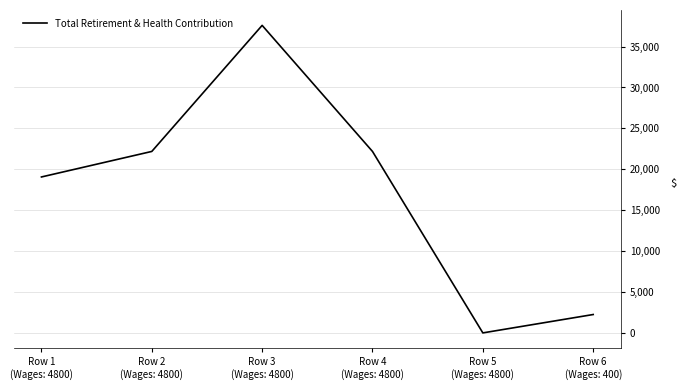

Between Row 3
(Wages: 4800) and Row 5
(Wages: 4800), which is larger?

Row 3
(Wages: 4800)